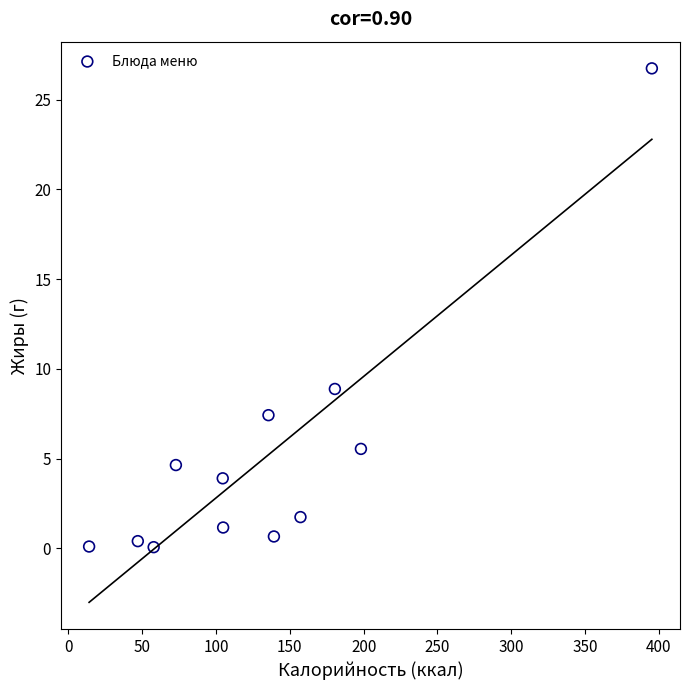

What is the range of X values (max minus min)?

381.2